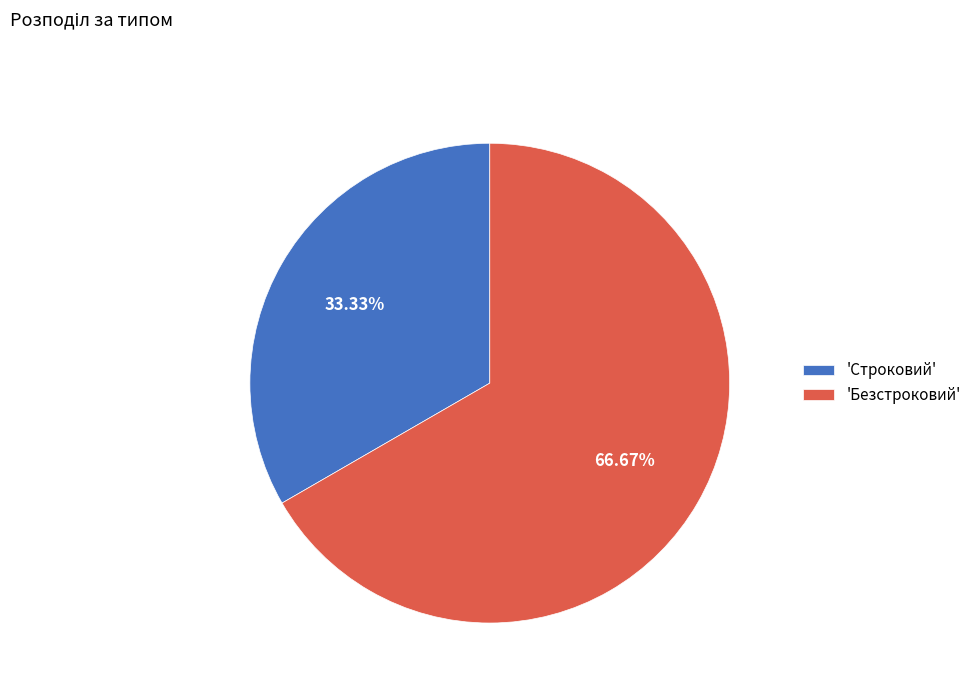

Between 'Безстроковий' and 'Строковий', which is larger?

'Безстроковий'